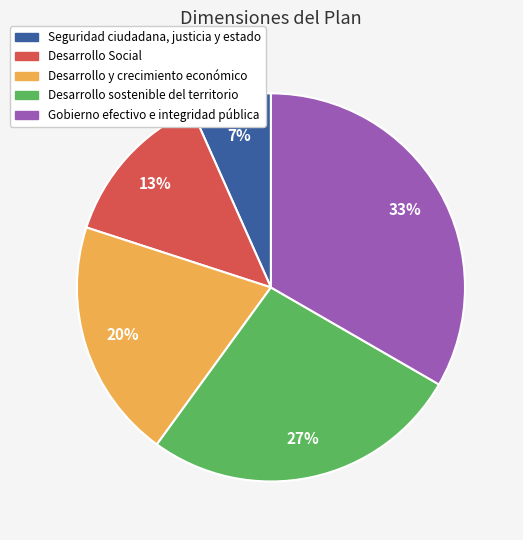

Is the sum of Desarrollo y crecimiento económico and Desarrollo sostenible del territorio greater than half?

No